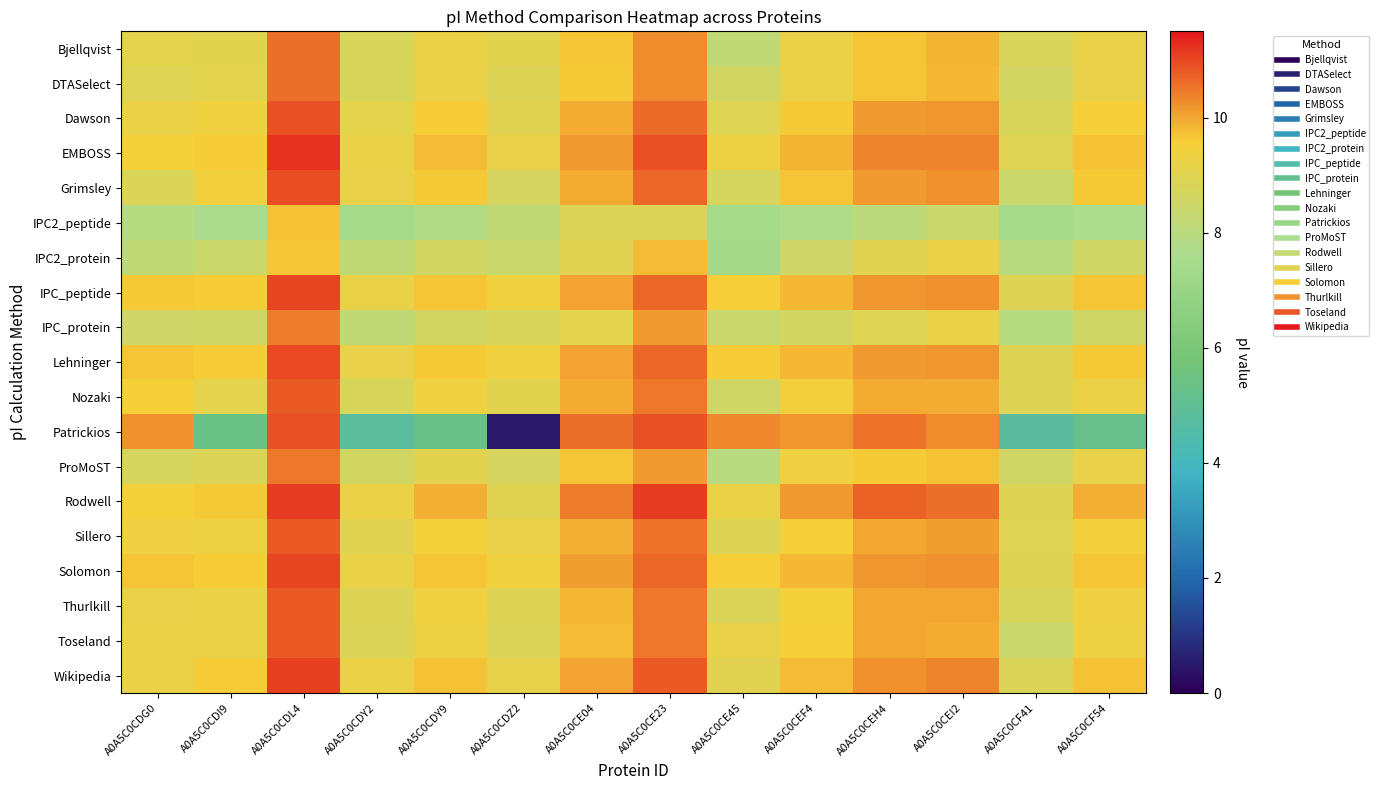

Which series has the widest spread of values?

Patrickios